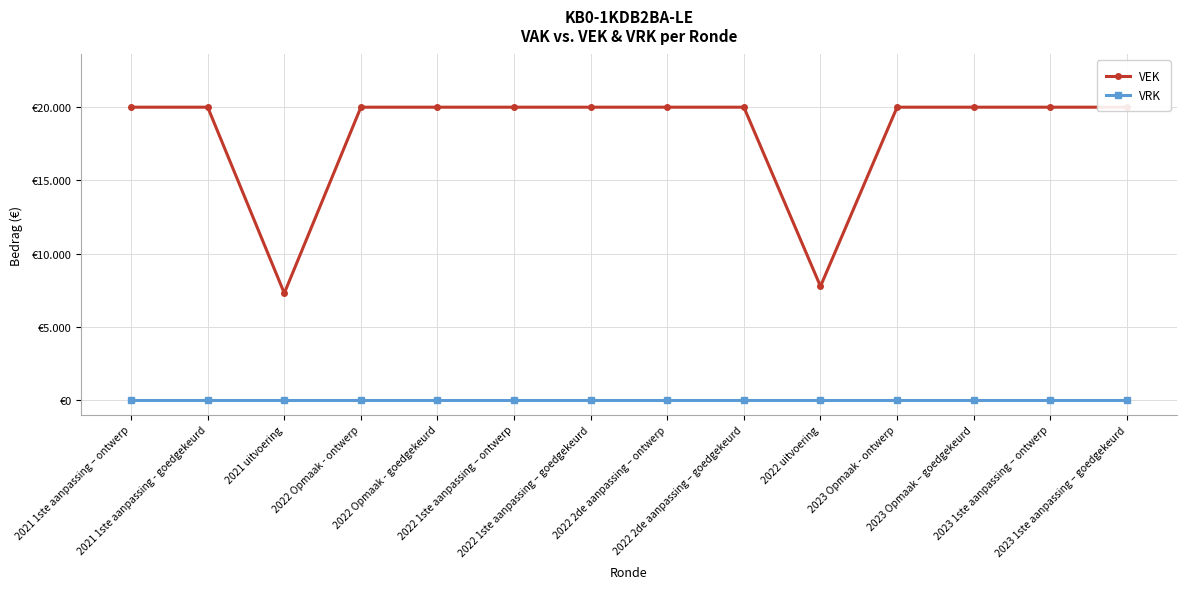

True or false: VRK and VEK cross at least once.

False